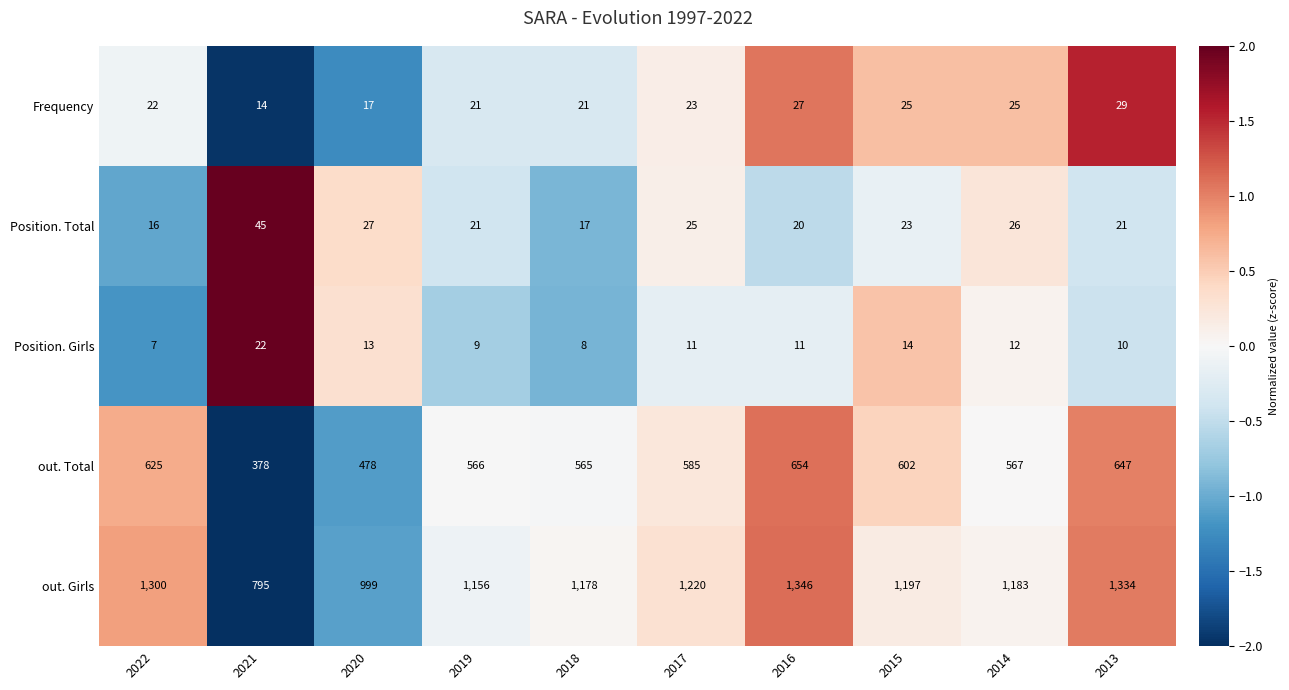

What is the total value across all series at 2013?

2041